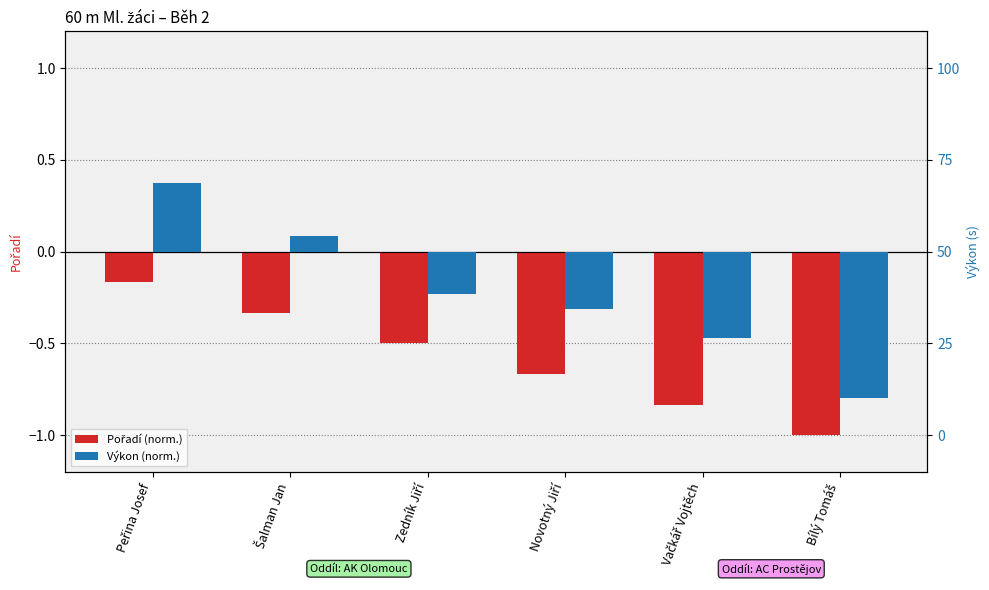

What is the total value across all series at Peřina Josef?

0.2